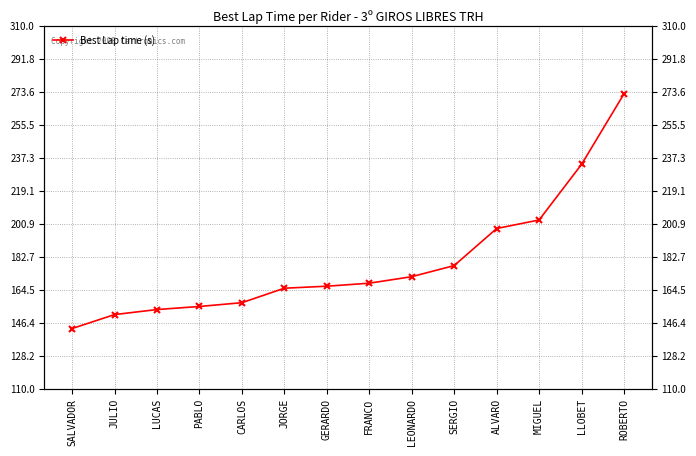

What is the difference between the values at LEONARDO and PABLO?

16.4